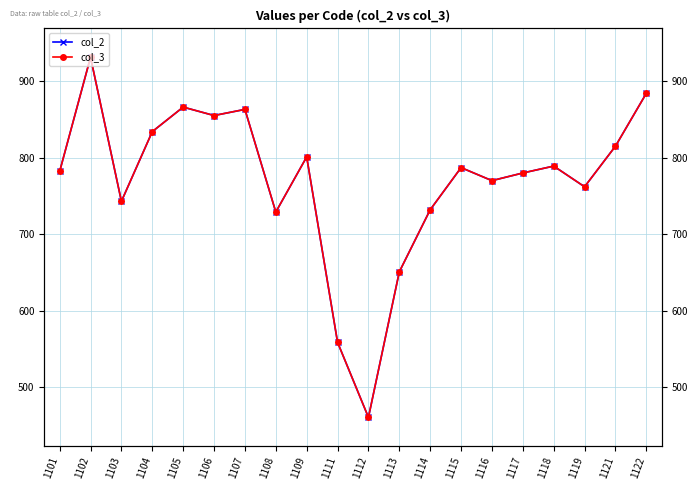

Which category has the highest value in the col_2 series?

1102